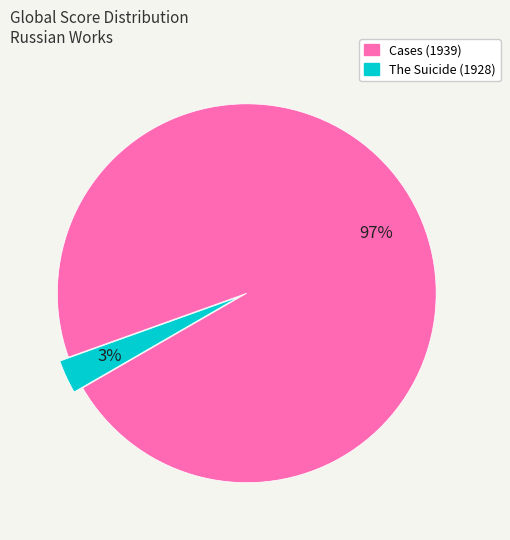

Which category accounts for the majority?

Cases (1939)